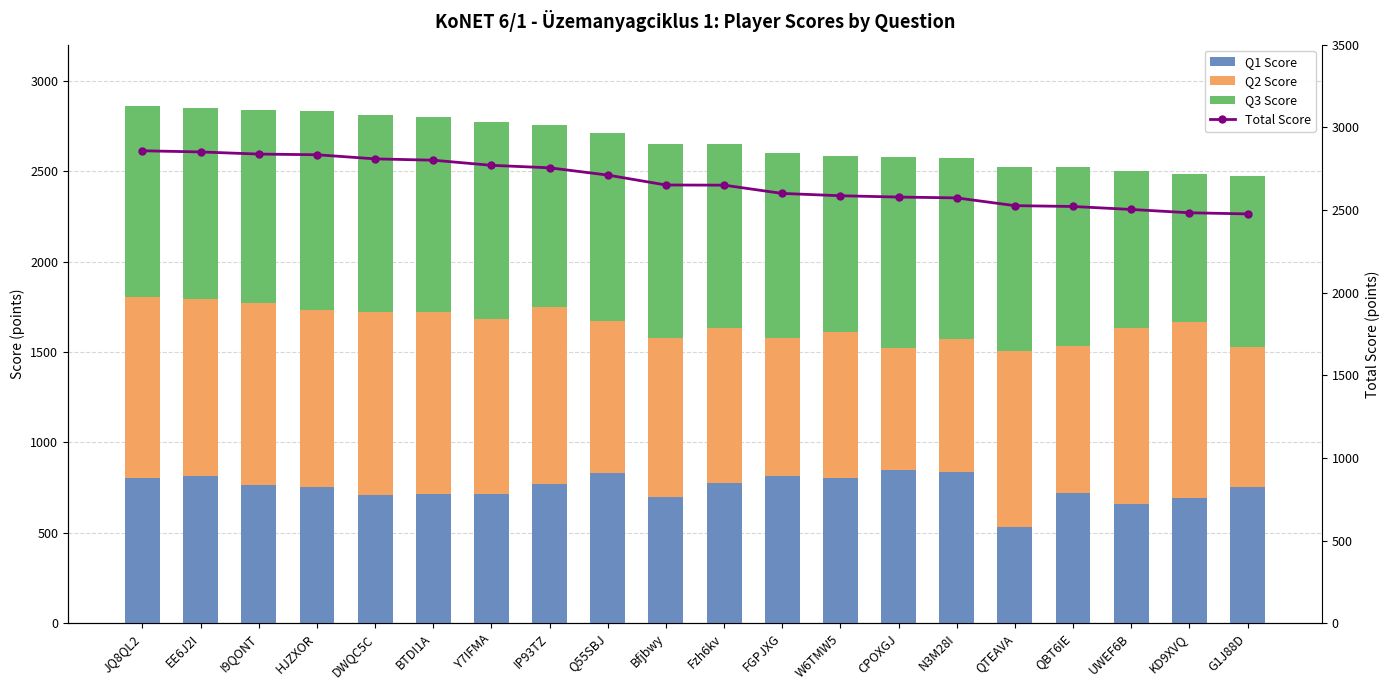

Reading left to right, transcribe all the data shown in this chart.

Q1 Score: JQ8QL2=805	EE6J2I=813	I9QONT=765	HJZXOR=753	DWQC5C=708	BTDI1A=713	Y7IFMA=715	IP93TZ=770	Q55SBJ=828	Bfjbwy=700	Fzh6kv=775	FGPJXG=815	W6TMW5=805	CPOXGJ=850	N3M28I=835	QTEAVA=530	QBT6IE=720	UWEF6B=658	KD9XVQ=695	G1J88D=753
Q2 Score: JQ8QL2=998	EE6J2I=980	I9QONT=1005	HJZXOR=978	DWQC5C=1013	BTDI1A=1008	Y7IFMA=965	IP93TZ=980	Q55SBJ=845	Bfjbwy=878	Fzh6kv=855	FGPJXG=765	W6TMW5=808	CPOXGJ=673	N3M28I=735	QTEAVA=973	QBT6IE=813	UWEF6B=975	KD9XVQ=970	G1J88D=775
Q3 Score: JQ8QL2=1055	EE6J2I=1058	I9QONT=1068	HJZXOR=1103	DWQC5C=1088	BTDI1A=1080	Y7IFMA=1090	IP93TZ=1005	Q55SBJ=1038	Bfjbwy=1073	Fzh6kv=1020	FGPJXG=1020	W6TMW5=973	CPOXGJ=1055	N3M28I=1003	QTEAVA=1023	QBT6IE=988	UWEF6B=870	KD9XVQ=818	G1J88D=948
Total Score: JQ8QL2=2858	EE6J2I=2851	I9QONT=2838	HJZXOR=2834	DWQC5C=2809	BTDI1A=2801	Y7IFMA=2770	IP93TZ=2755	Q55SBJ=2711	Bfjbwy=2651	Fzh6kv=2650	FGPJXG=2600	W6TMW5=2586	CPOXGJ=2578	N3M28I=2573	QTEAVA=2526	QBT6IE=2521	UWEF6B=2503	KD9XVQ=2483	G1J88D=2476